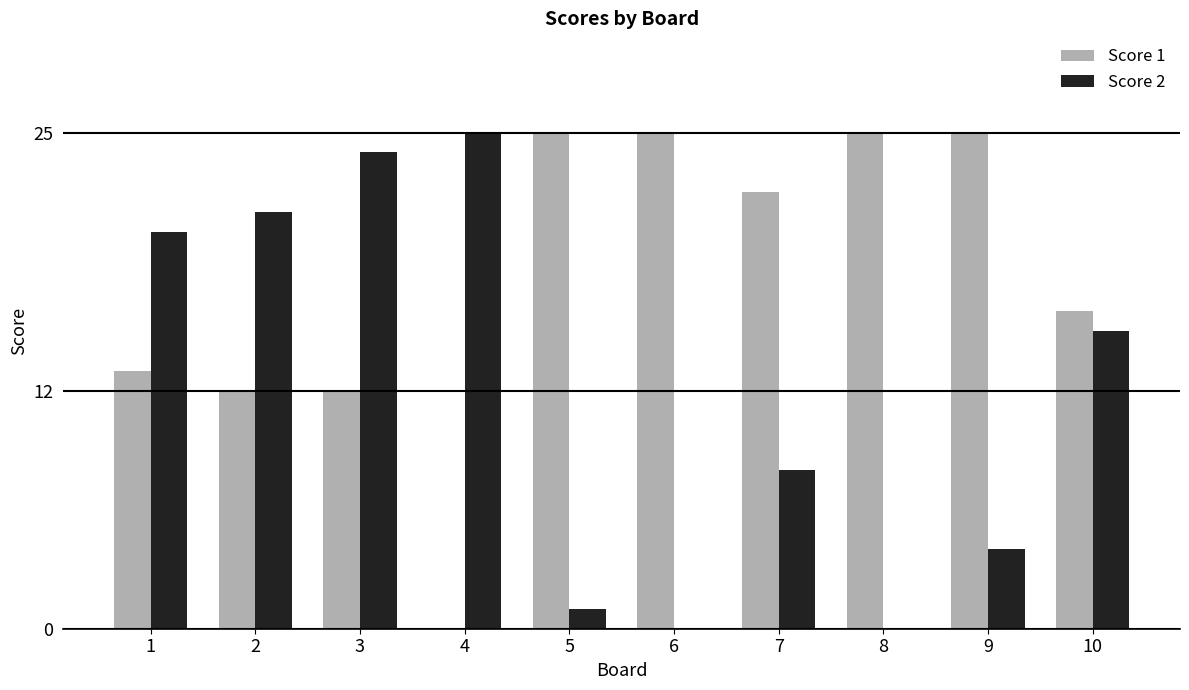

What is the sum of all Score 2 values?

118